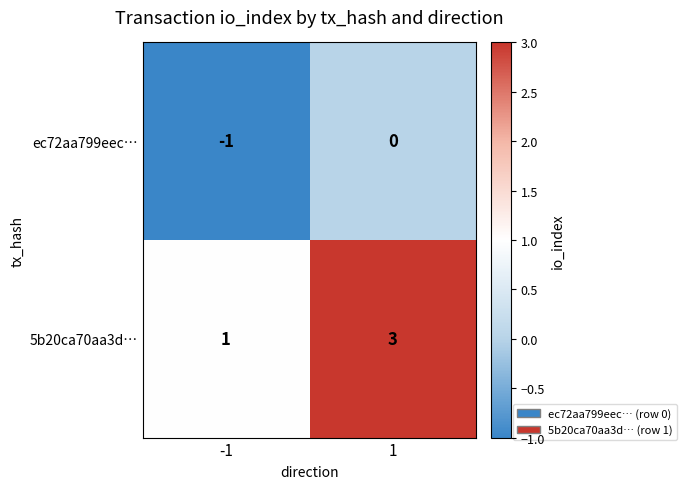

What is the smallest value displayed?

-1